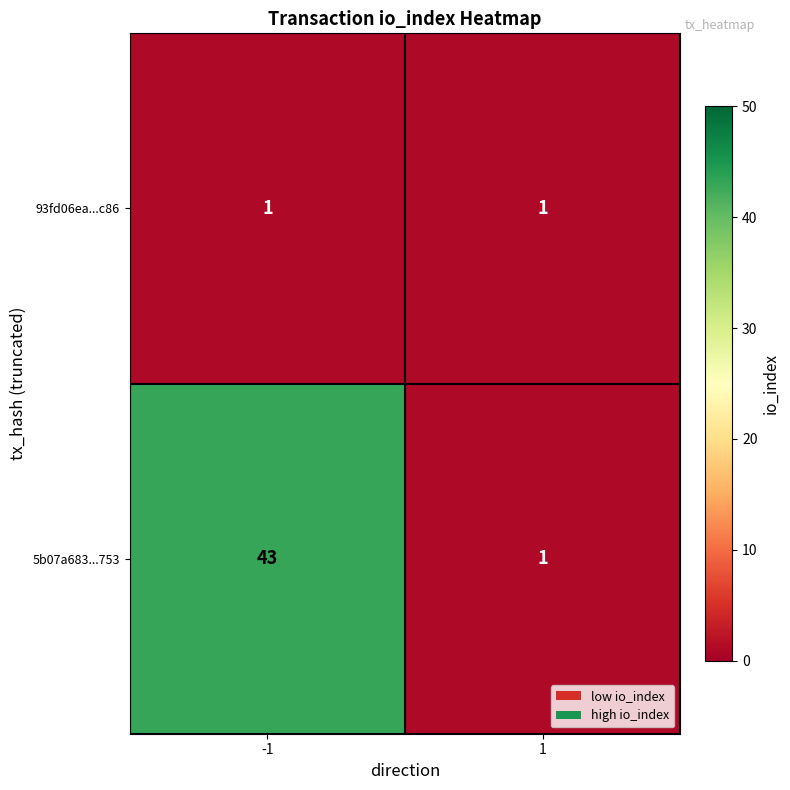

Rank the categories by 5b07a683...753 value from highest to lowest.

-1, 1